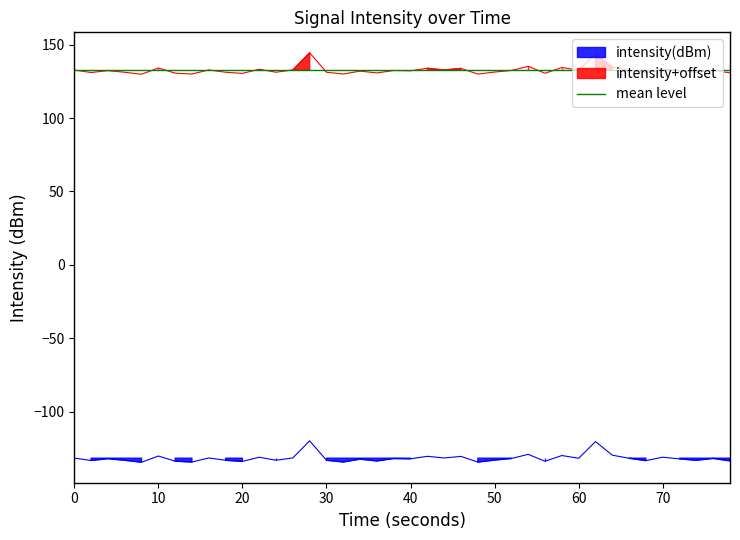

How many points are lower than both their immediate neighbors (excluding endpoints)?

14